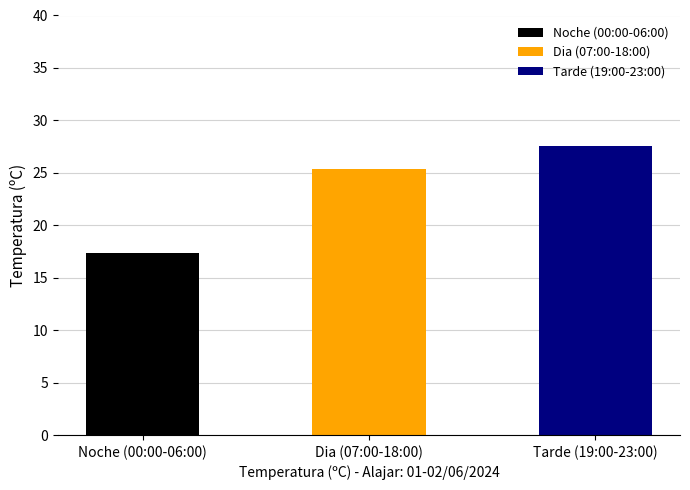

What is the maximum value shown in the chart?

27.6